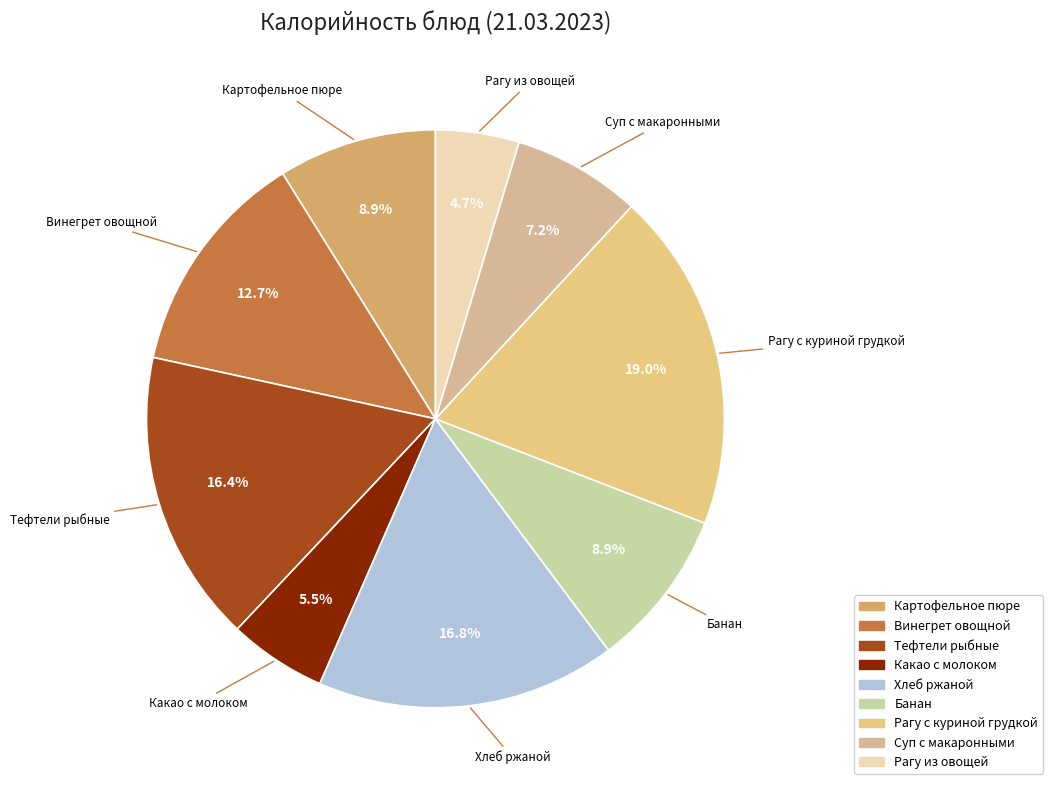

Which has a higher value, Рагу с куриной грудкой or Суп с макаронными?

Рагу с куриной грудкой